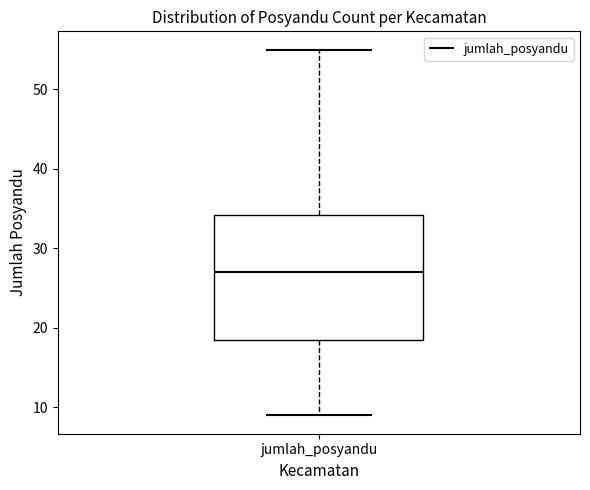

Transcribe this box plot: give where the median line is, the range the box spans, and where the two whiskers end, as read against the y-axis. The values are not printed on the chart, so give them approximately, as read against the axis.

median 27, box 19 to 34, whiskers 9 to 55